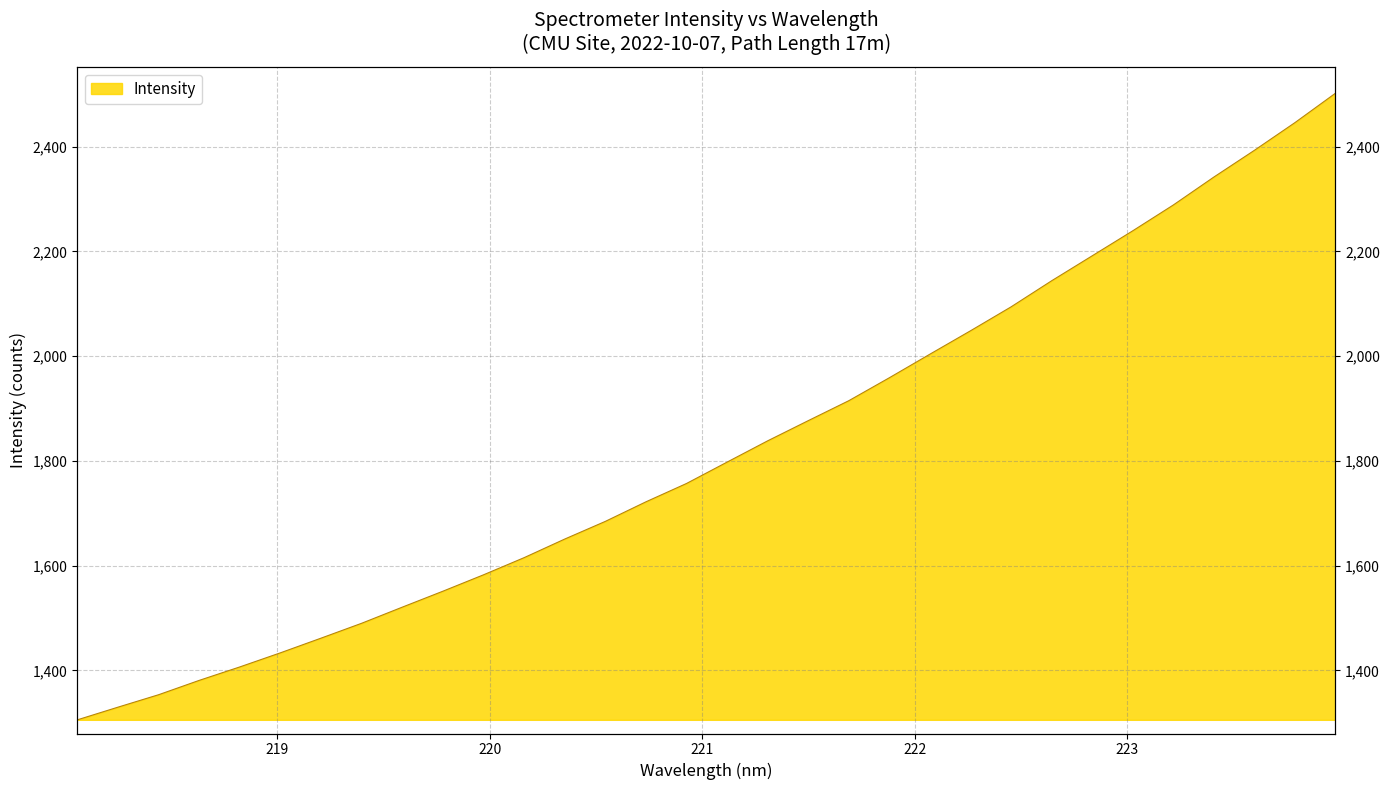

List the labels in order of value, smallest first.

218.0596, 218.2508, 218.442, 218.6332, 218.8244, 219.0156, 219.2067, 219.3979, 219.589, 219.7801, 219.9712, 220.1623, 220.3533, 220.5444, 220.7354, 220.9264, 221.1174, 221.3083, 221.4993, 221.6902, 221.8812, 222.0721, 222.263, 222.4538, 222.6447, 222.8355, 223.0264, 223.2172, 223.408, 223.5987, 223.7895, 223.9802